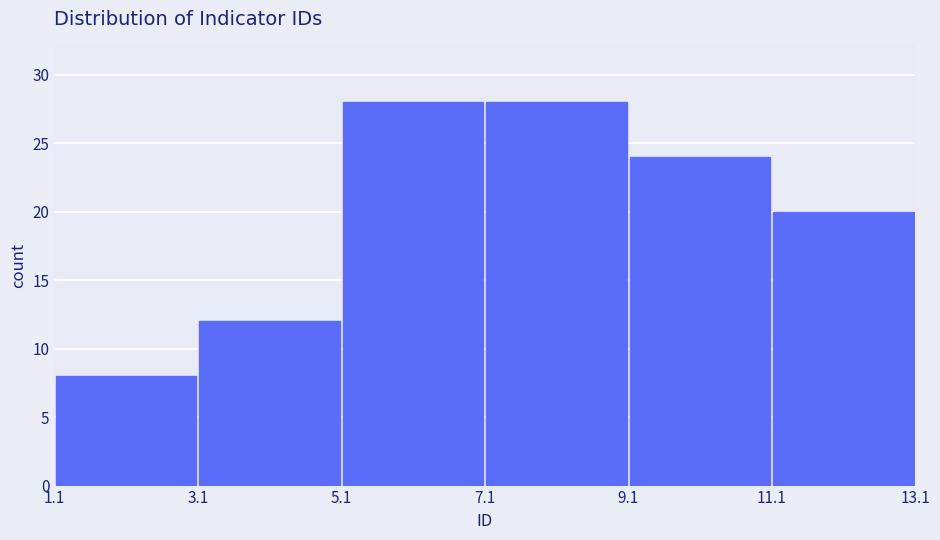

How tall is the bar that spans 11.1 to 13.1 on the x-axis? The values are not printed on the chart, so give them approximately, as read against the axis.

20